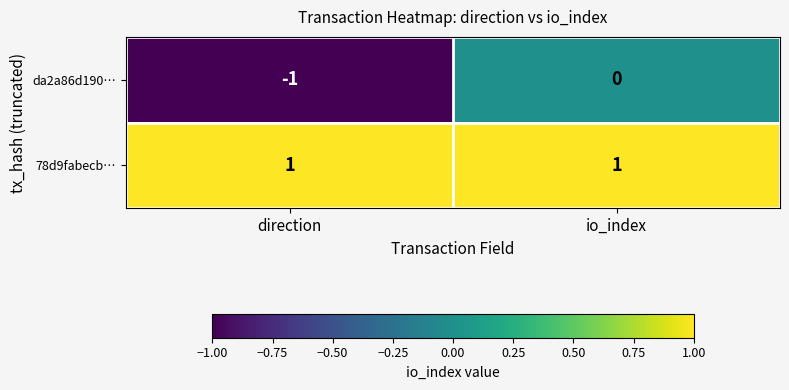

True or false: da2a86d190… has a value of -2 at direction.

False